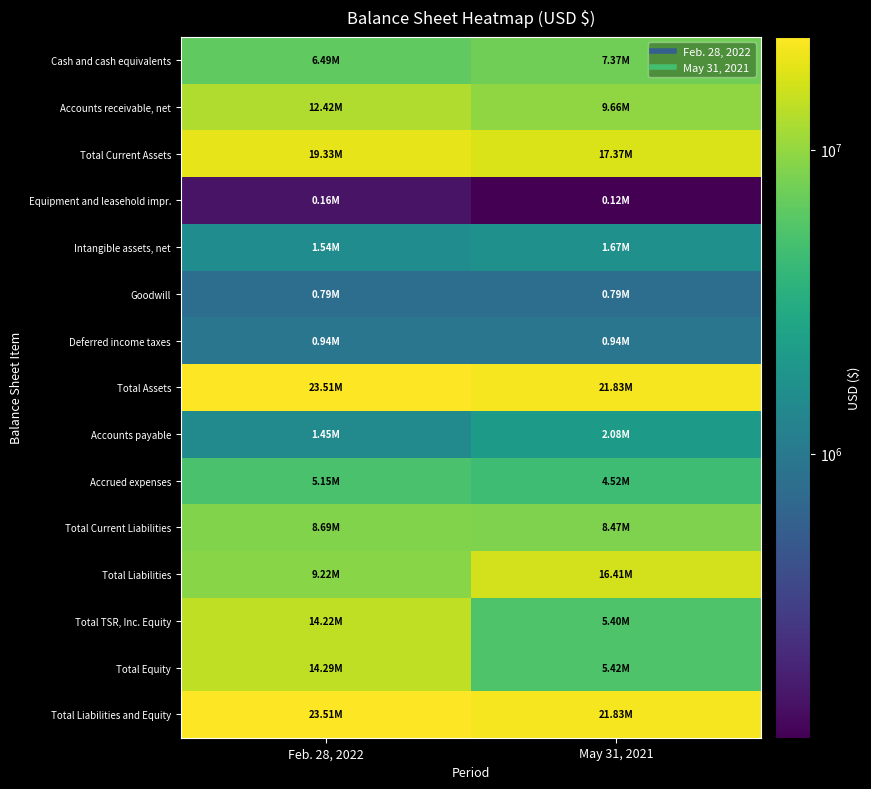

What is the minimum value shown in the chart?

116238